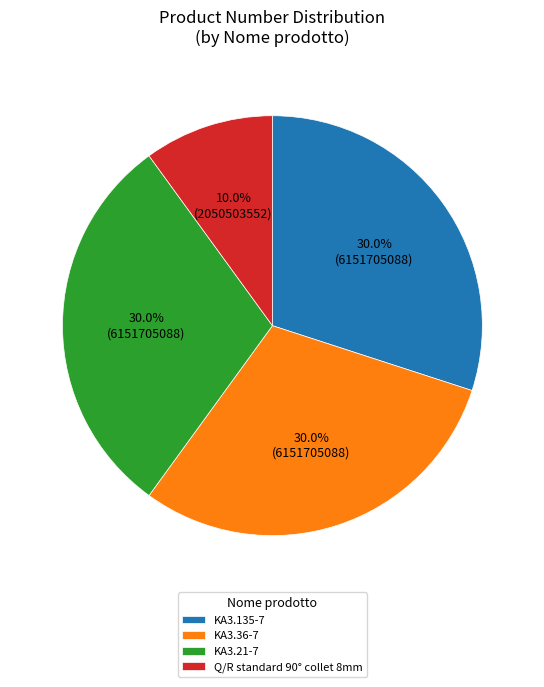

Combined, what portion of the pie is Q/R standard 90° collet 8mm and KA3.135-7?

40.0%